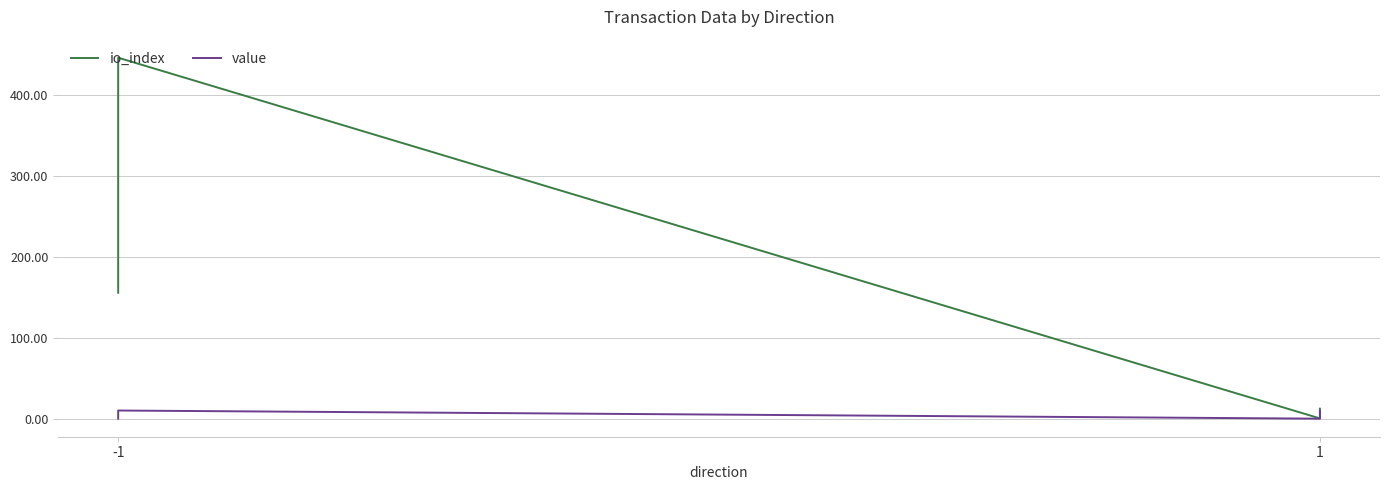

What is the average value of the value series?

5.7